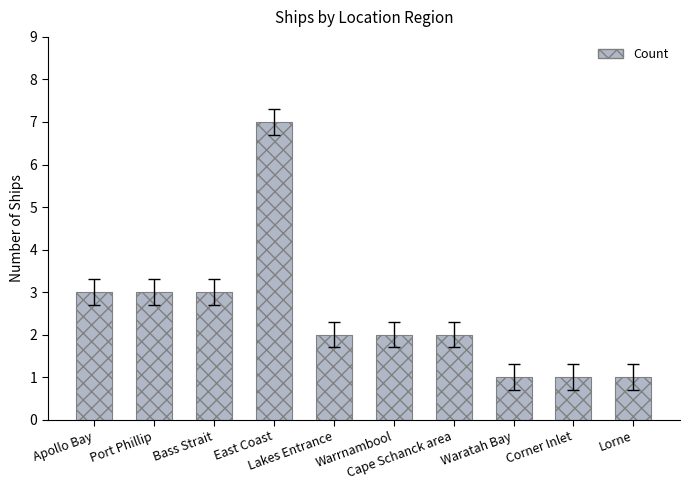

Count the values in the range 1 to 3.

9